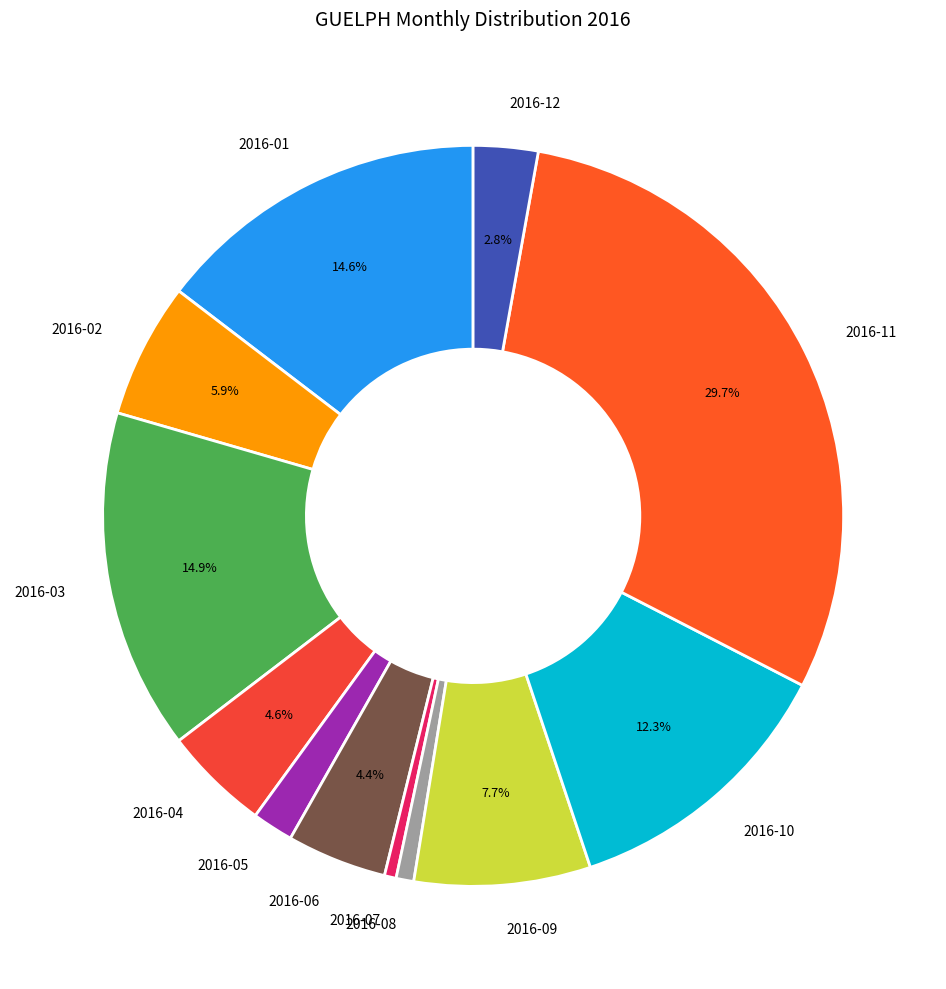

To the nearest percent, what is the combined percentage of 2016-05 and 2016-02?

8%